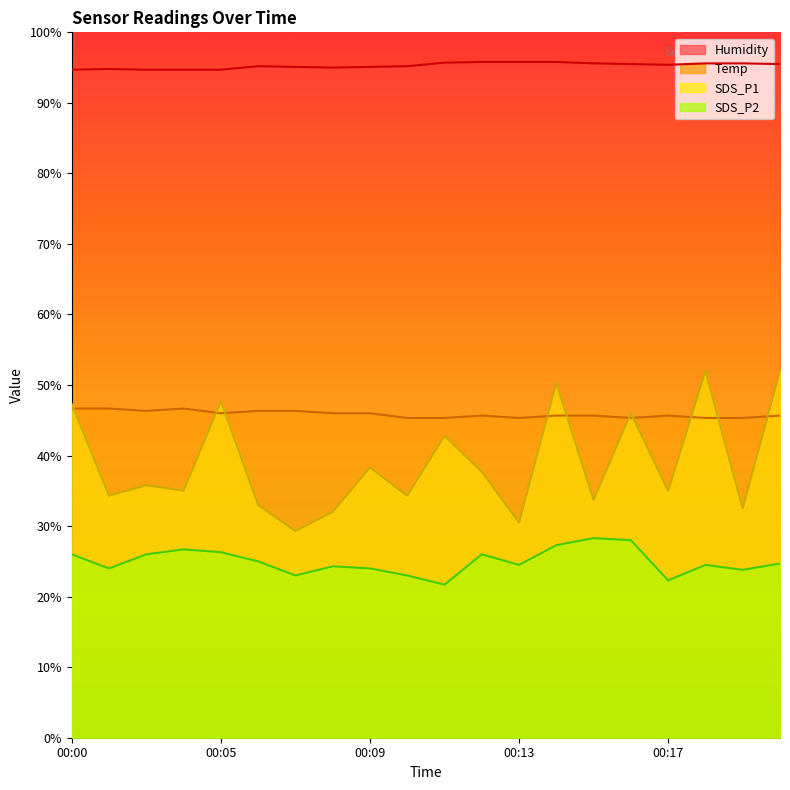

What is the lowest value of the SDS_P2 series?

21.7